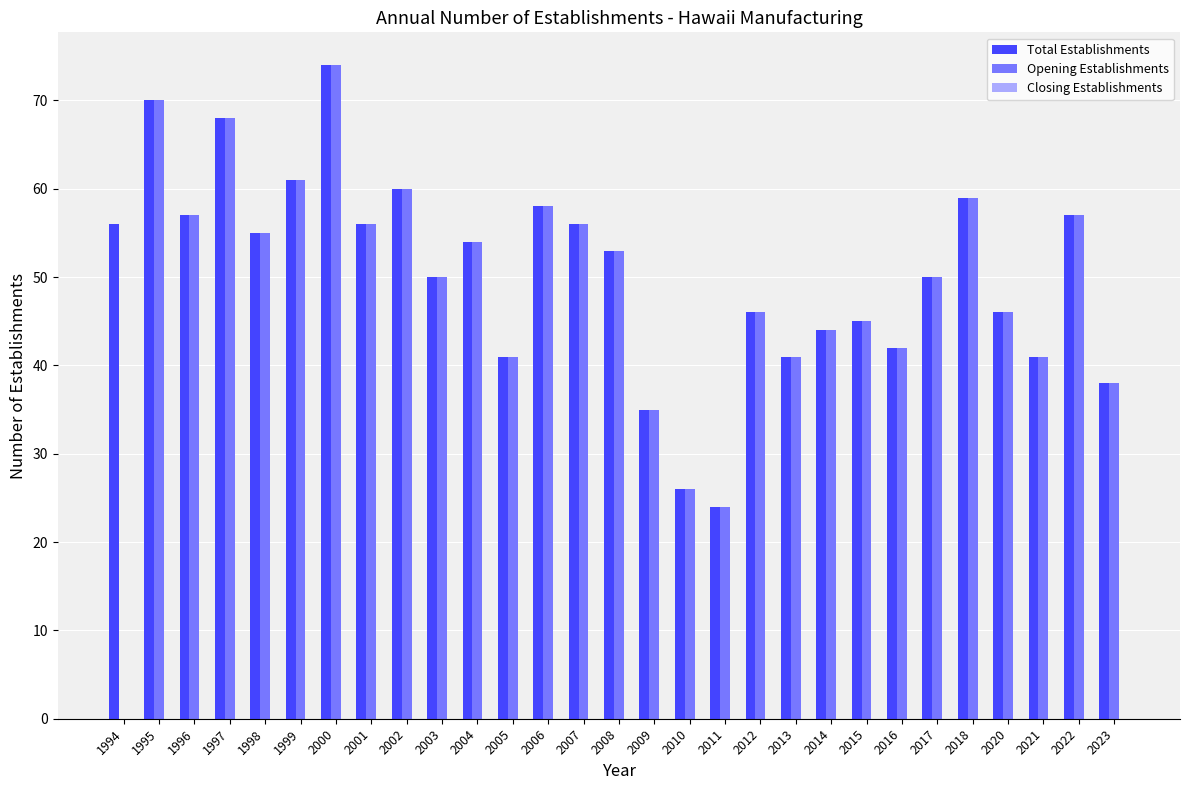

Are the bars horizontal?

No